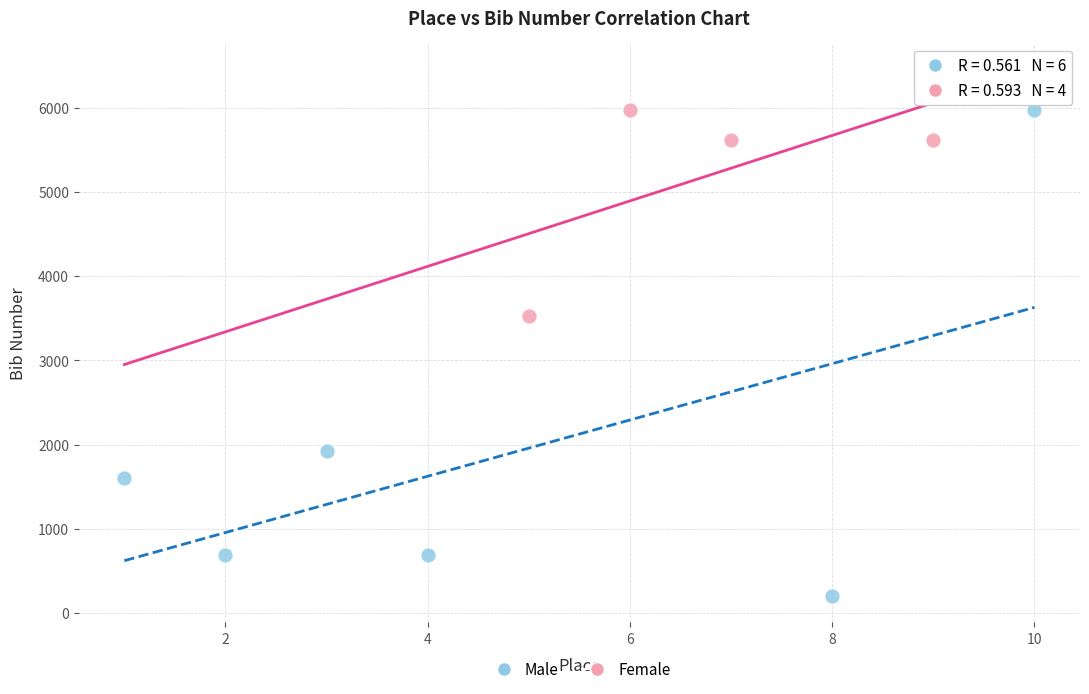

Which series has the largest Y range (max minus min)?

Male